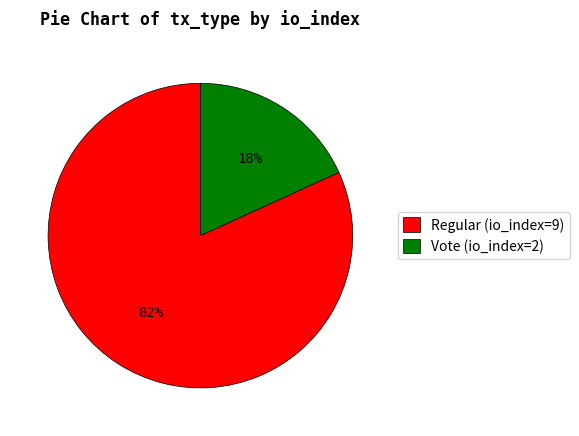

The Regular (io_index=9) slice represents 82% of the pie. True or false?

True